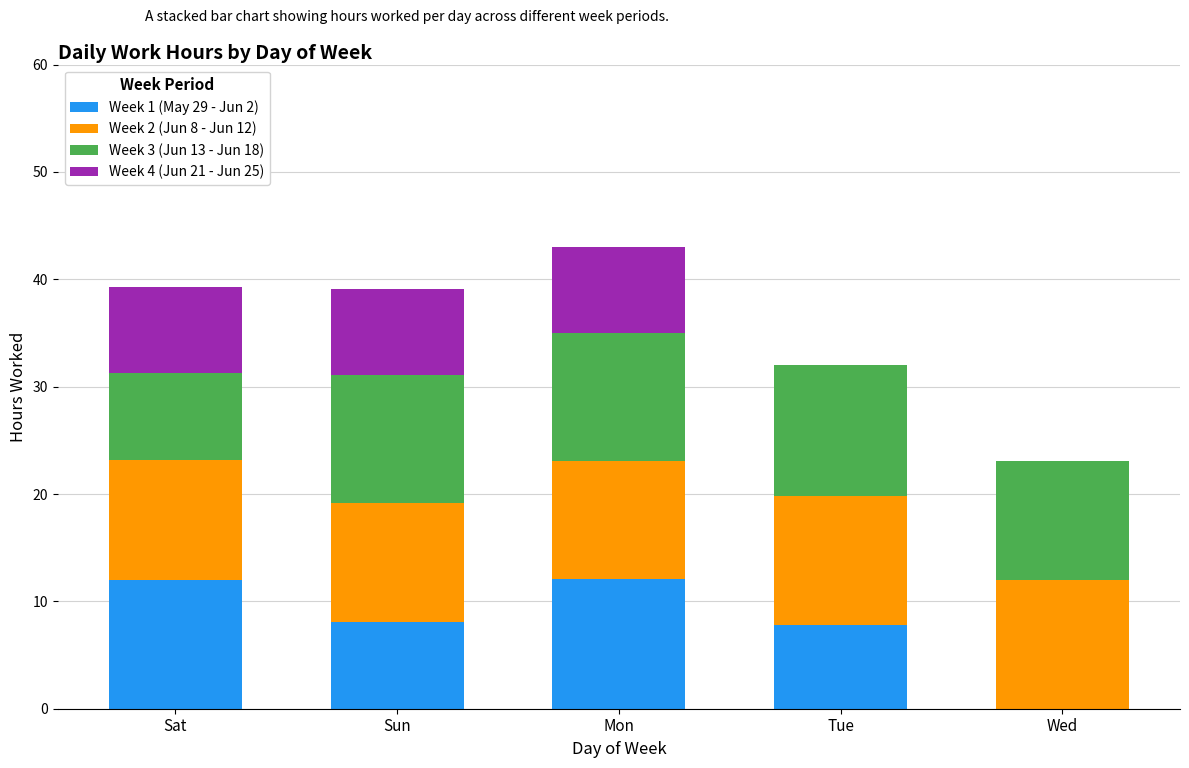

Does the chart contain stacked bars?

Yes